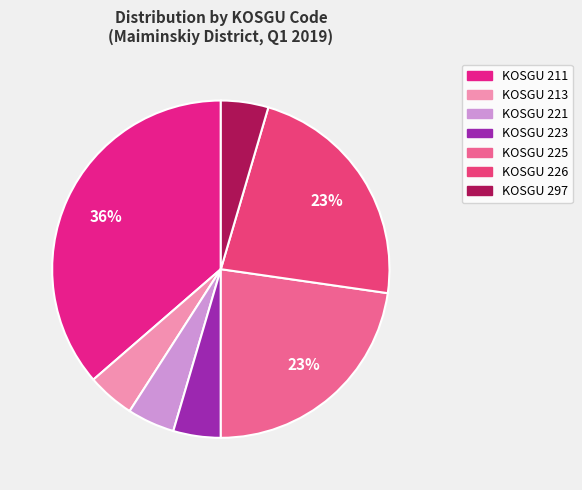

How many slices are in this pie chart?

7